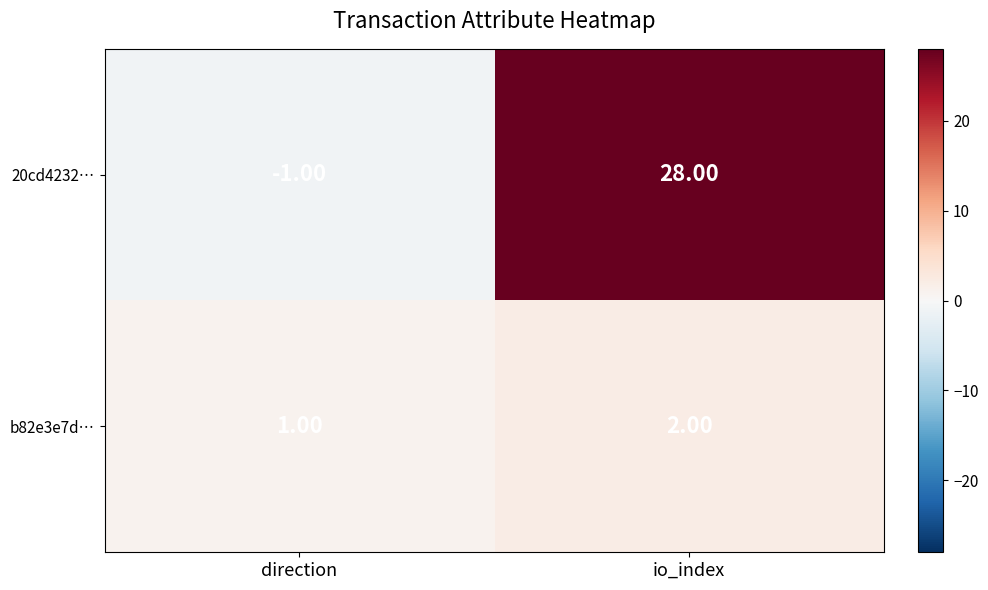

At io_index, list the series in order from smallest to largest.

b82e3e7d…, 20cd4232…